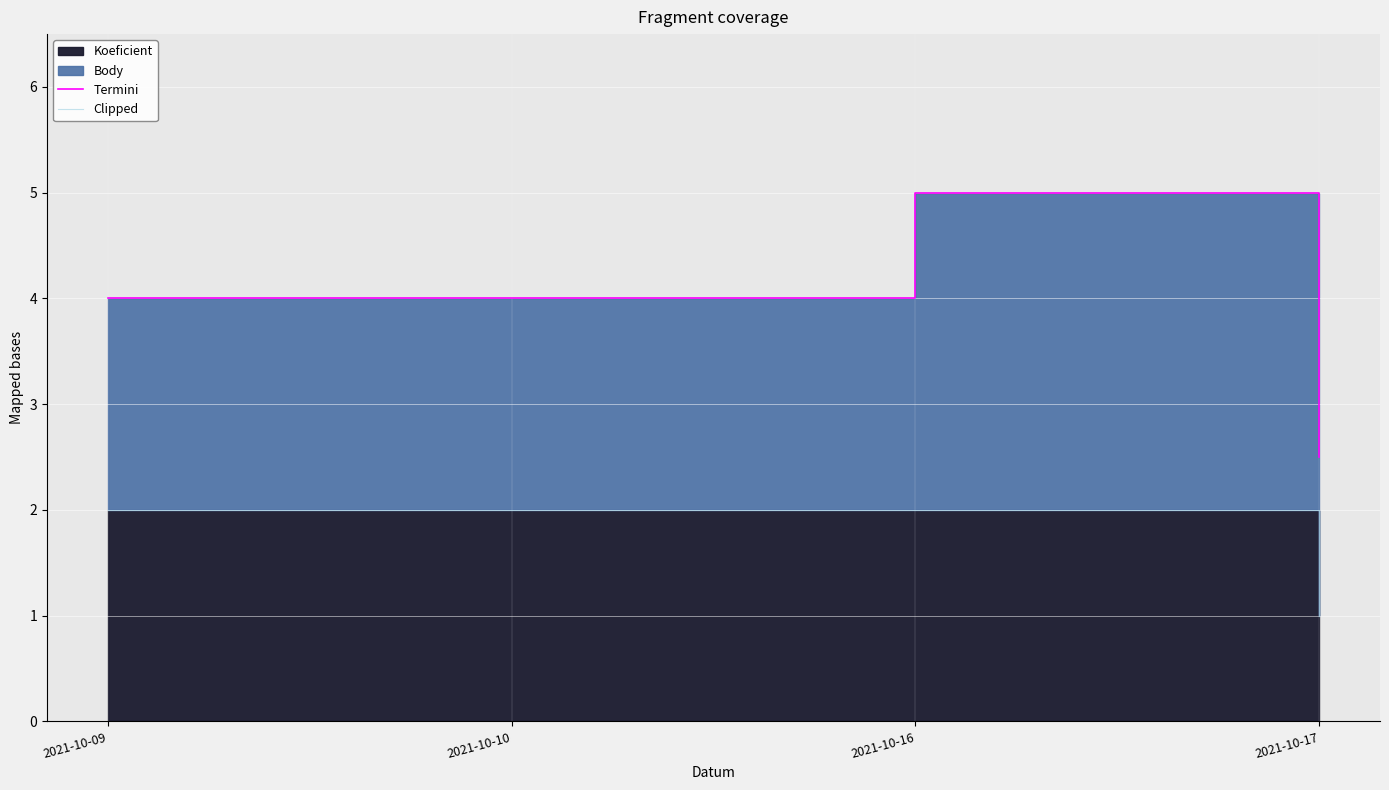

Which series changed the most between 2021-10-16 and 2021-10-17?

Termini